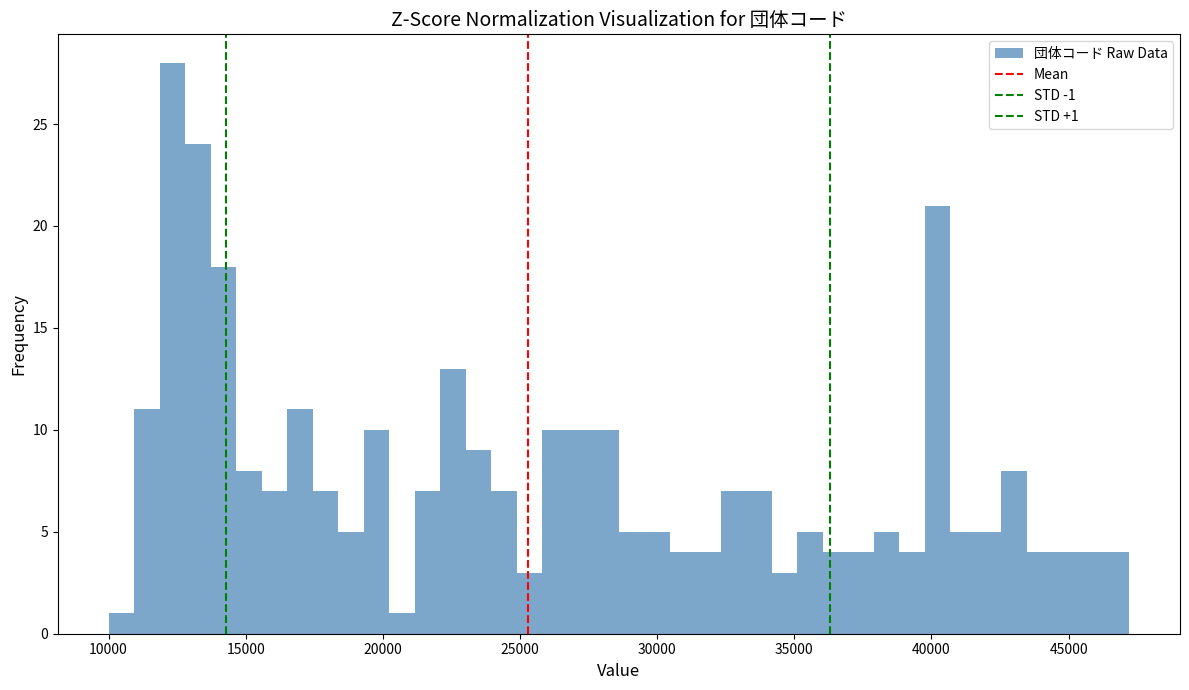

Read against the x-axis, roughly where is the centre of the tallest bar?

12500